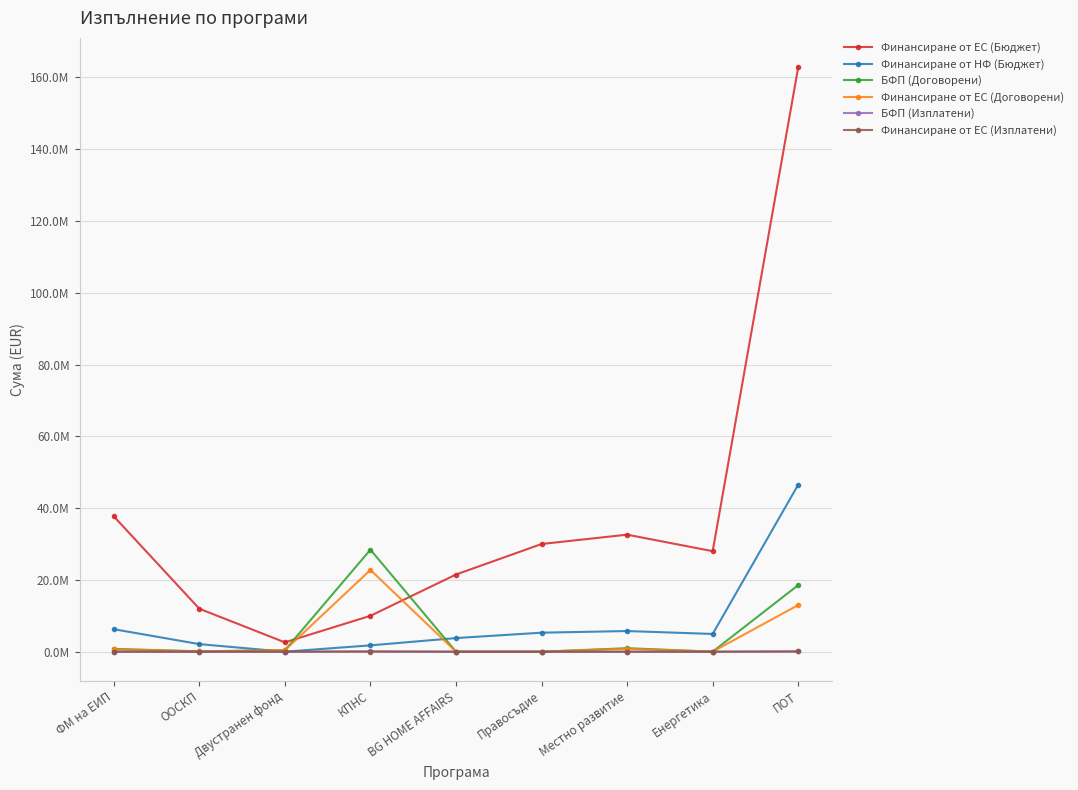

Reading right to left, list all the values displayed in this chart.

Финансиране от ЕС (Бюджет): 162855769.7	28000000.0	32604347.1	29999539.8	21499670.5	10000000.0	2602000.2	11969816.2	37714867.8
Финансиране от НФ (Бюджет): 46534168.6	4941176.0	5753708.2	5294036.8	3794059.5	1764706.0	0.0	2112320.4	6264576.9
БФП (Договорени): 18557146.5	14469.6	976567.5	0.0	4095.4	28416350.6	403920.6	106220.9	775887.2
Финансиране от ЕС (Договорени): 13000812.0	11575.6	830082.4	0.0	2457.3	22774478.4	403920.6	90287.8	666637.6
БФП (Изплатени): 70061.0	-613.5	0.0	0.0	0.0	55667.9	0.0	0.0	0.0
Финансиране от ЕС (Изплатени): 56087.8	-511.3	0.0	0.0	0.0	46023.0	0.0	0.0	0.0